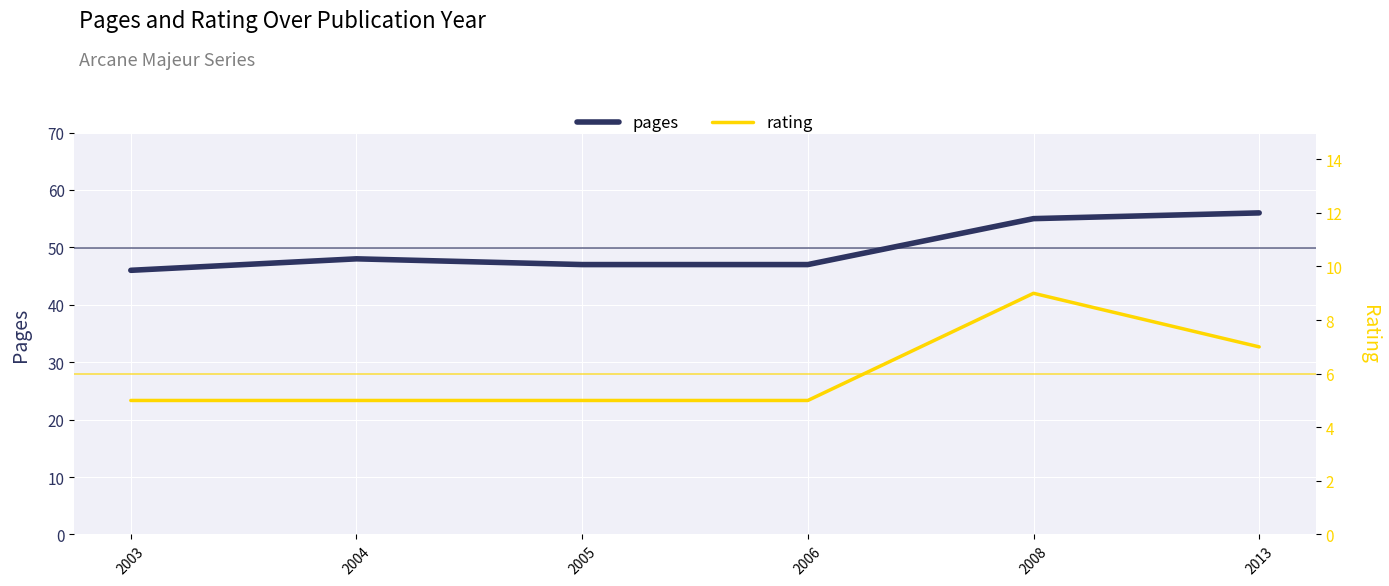

Reading right to left, what are all the values shown in this chart?

pages: 56	55	47	47	48	46
rating: 7	9	5	5	5	5